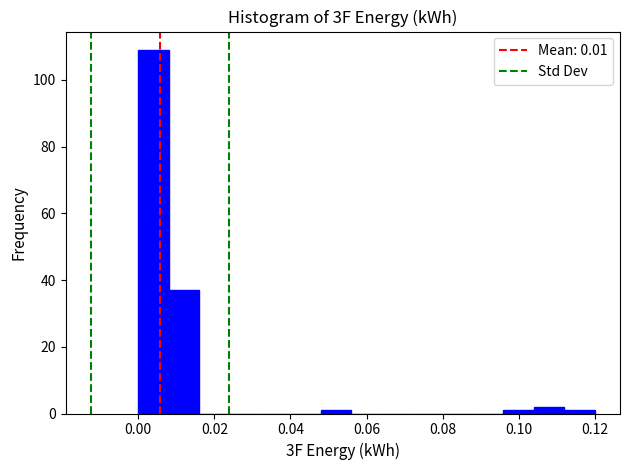

Which range on the x-axis has the tallest bar?

0.000 to 0.008